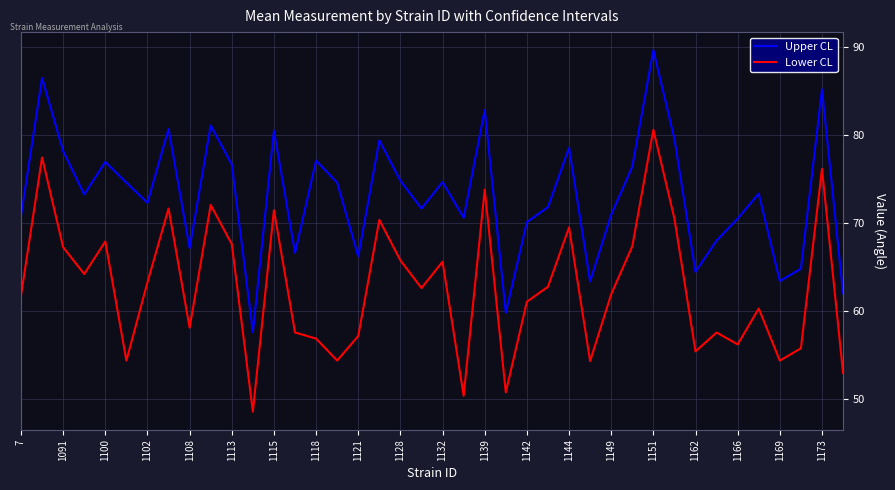

List the series in order of their overall mean, lowest first.

Lower CL, Upper CL